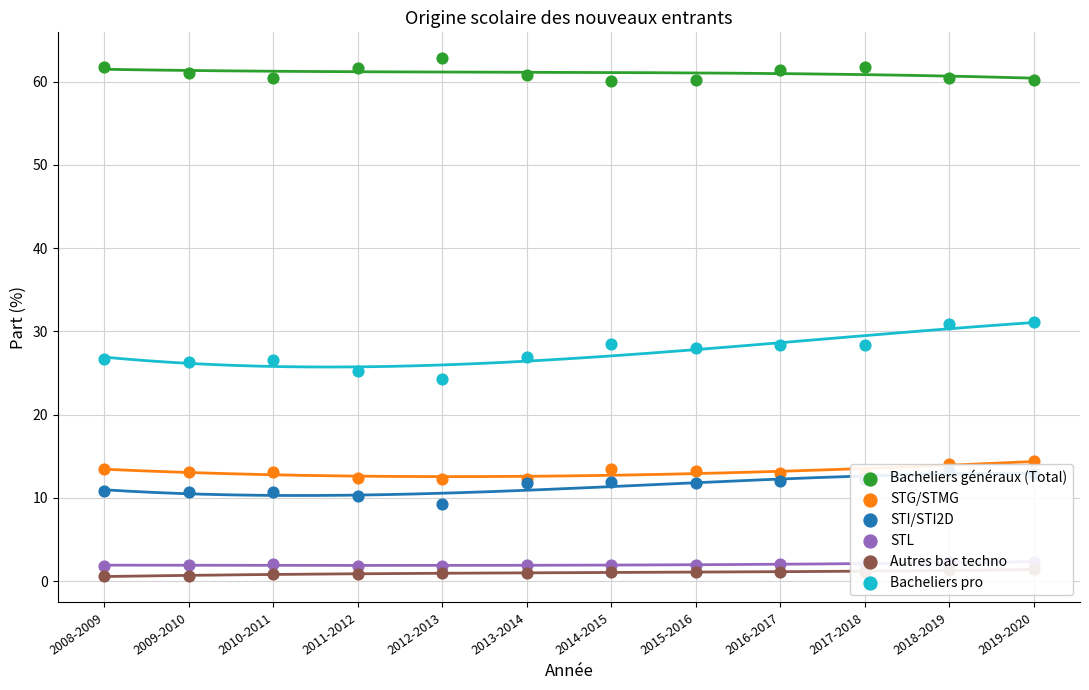

What is the total value across all series at 2012-2013?

111.5